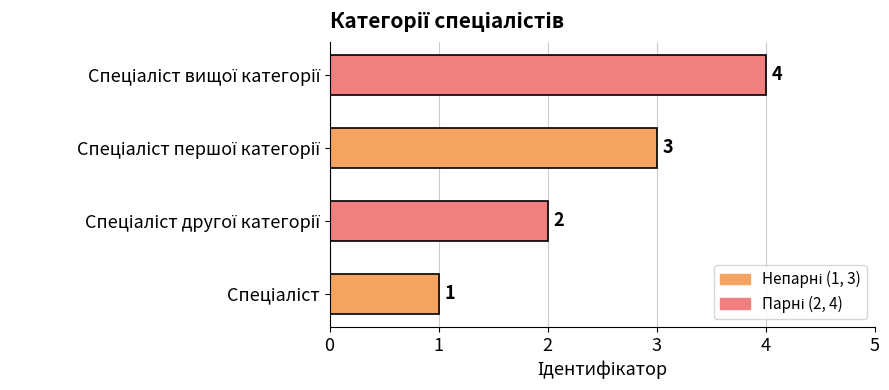

Count the values in the range 2 to 4.

3